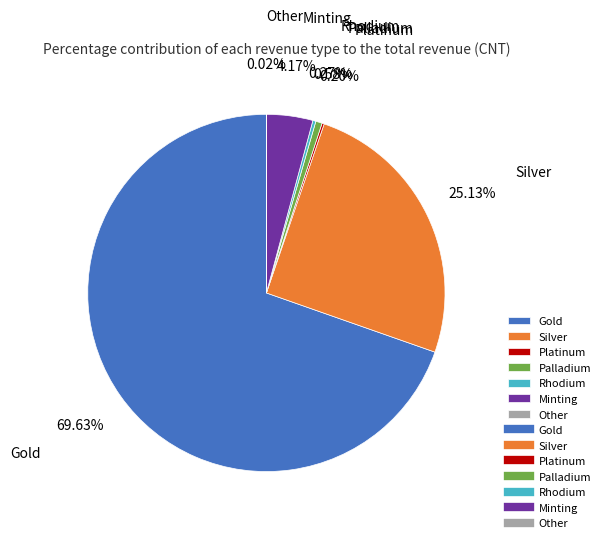

Combined, what portion of the pie is Silver and Gold?

94.8%